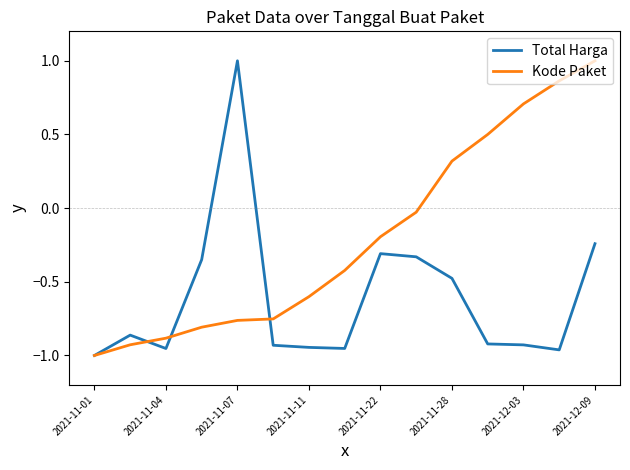

What is the greatest value displayed?

1.0